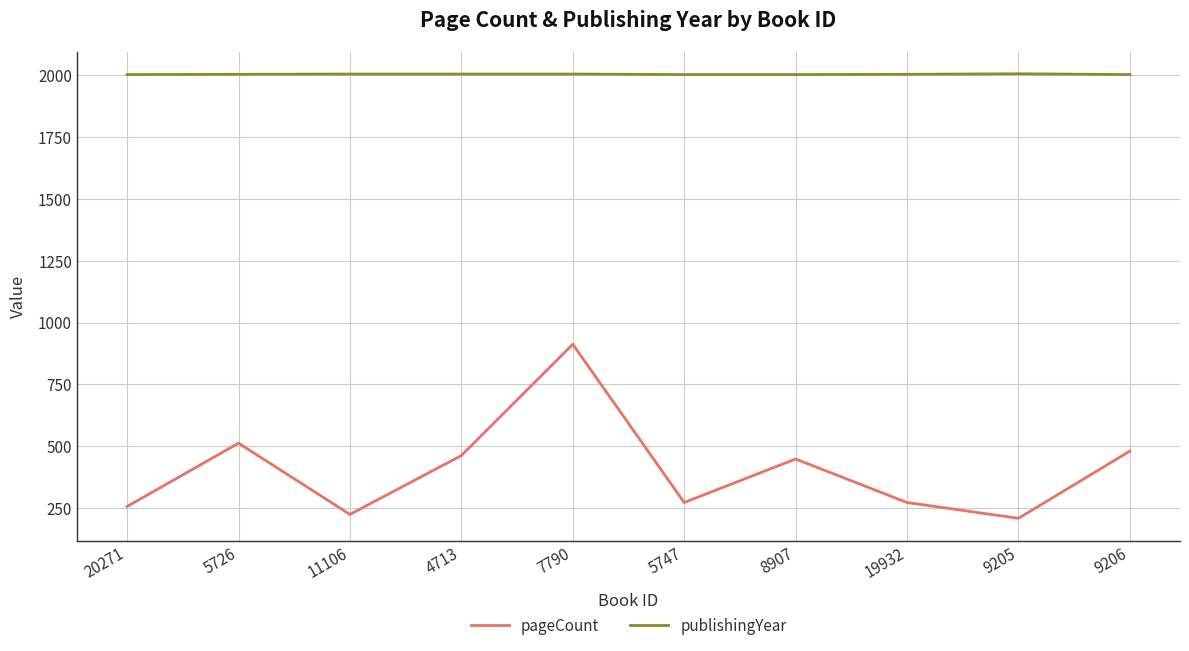

Between 11106 and 19932, which series saw the biggest shift?

pageCount